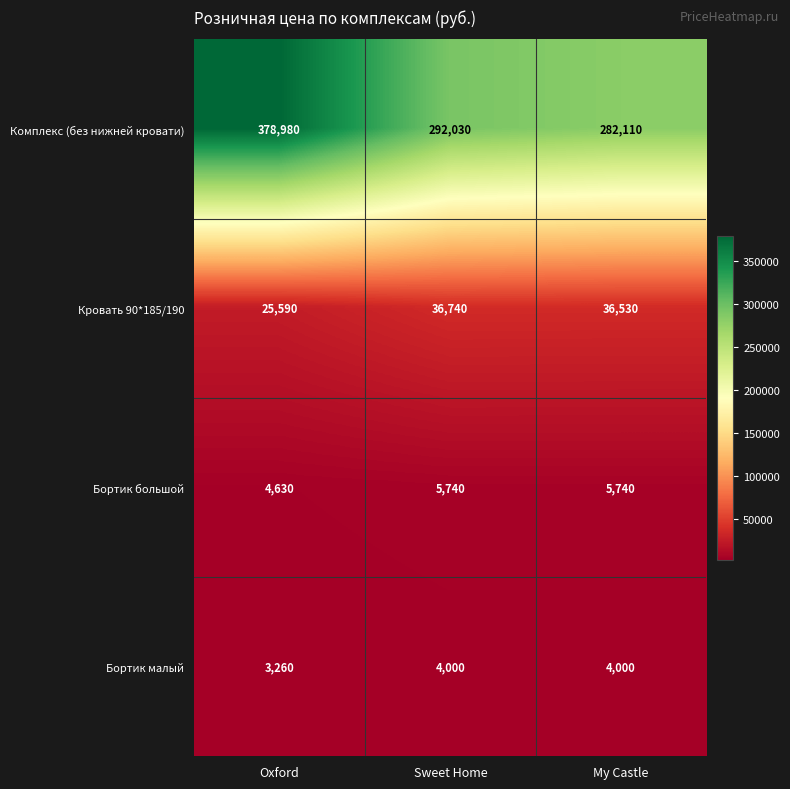

What is the difference between the highest and lowest values at Oxford?

375720